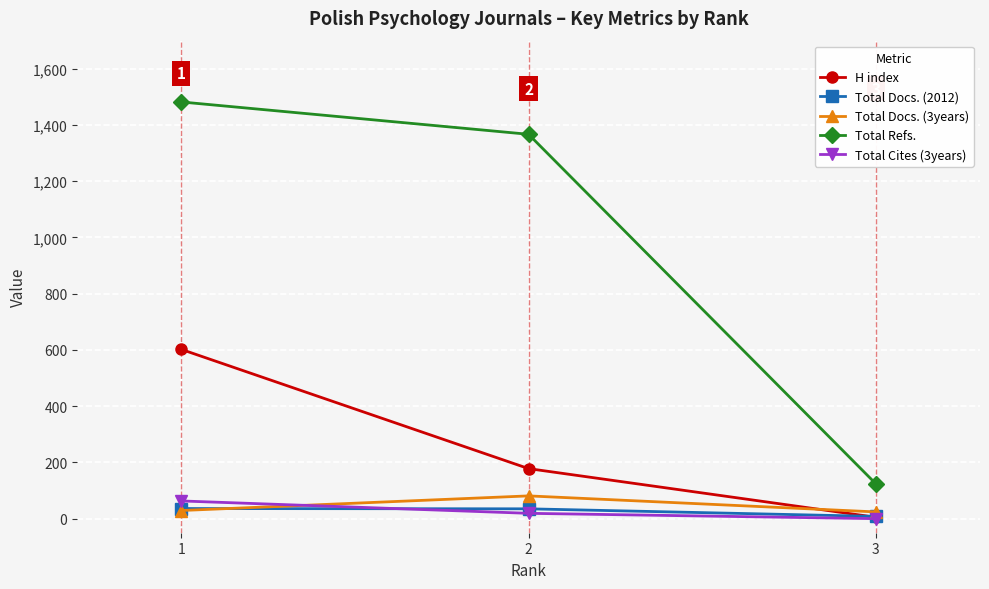

Does the chart have visible grid lines?

Yes